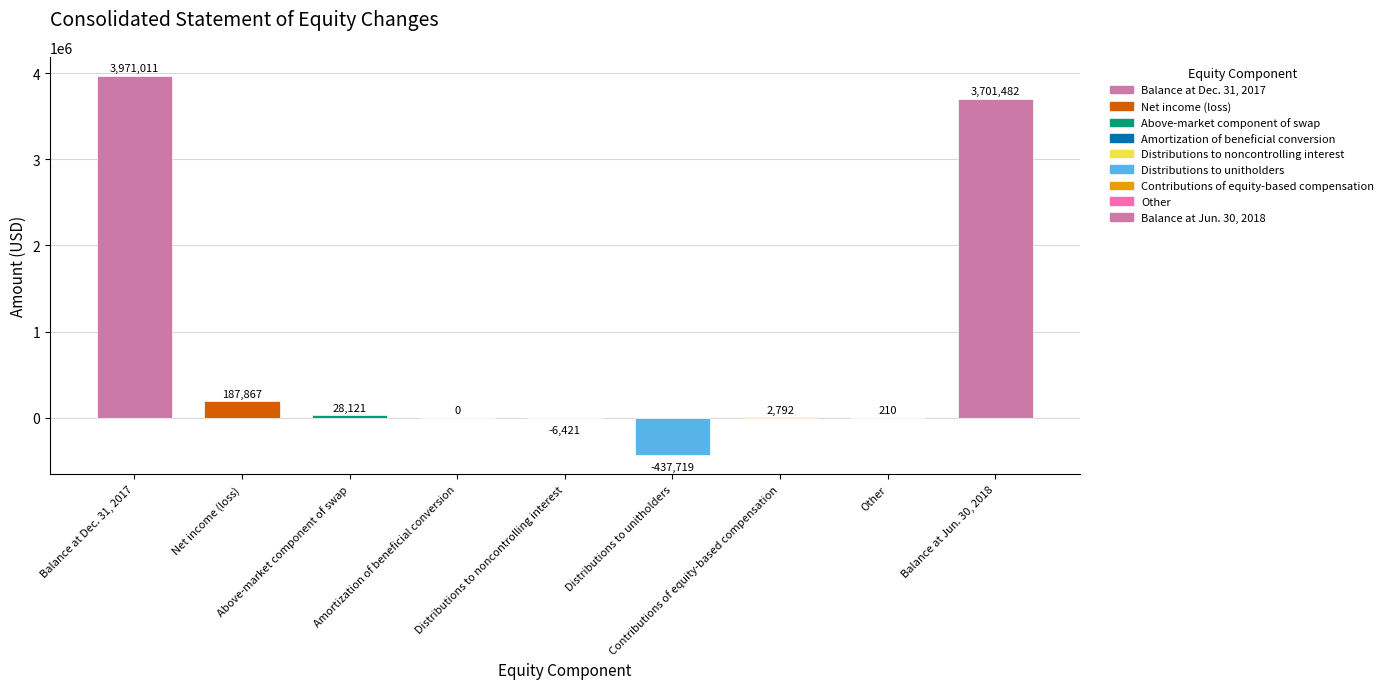

At which label is the value closest to 1766646?

Net income (loss)